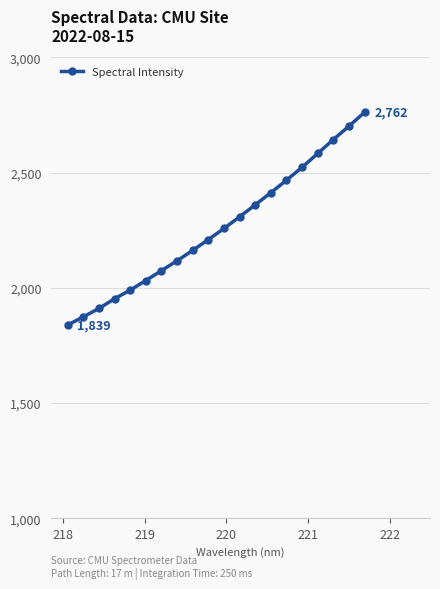

What is the value of the 20th point from the left?

2761.8